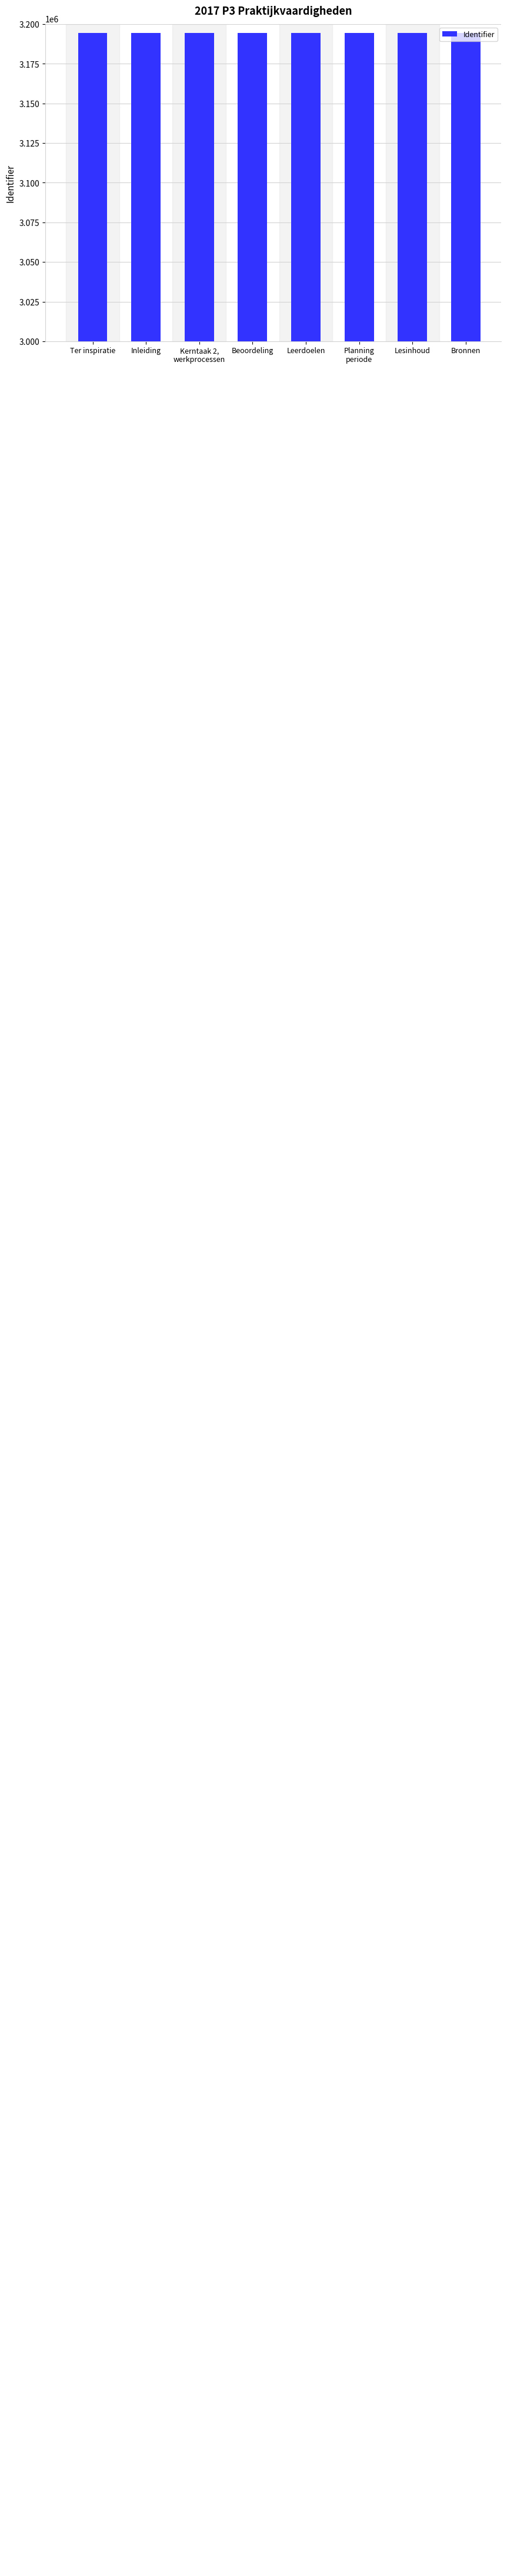

Reading left to right, list all the values displayed in this chart.

Ter inspiratie=3194365	Inleiding=3194367	Kerntaak 2,
werkprocessen=3194368	Beoordeling=3194370	Leerdoelen=3194373	Planning
periode=3194375	Lesinhoud=3194378	Bronnen=3194380